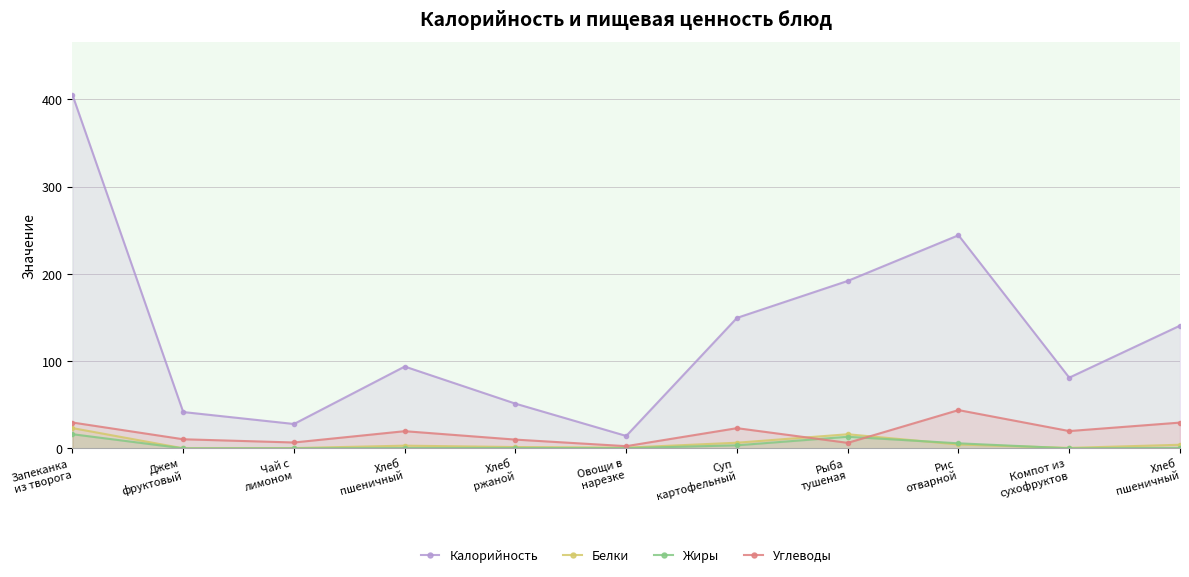

What is the maximum value shown in the chart?

405.0